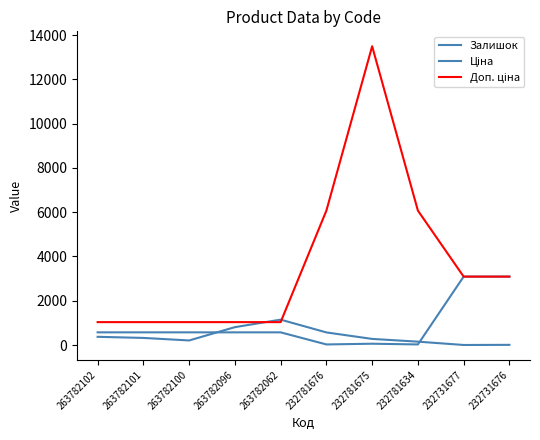

The value of Залишок at 232731676 is 5.5. True or false?

False